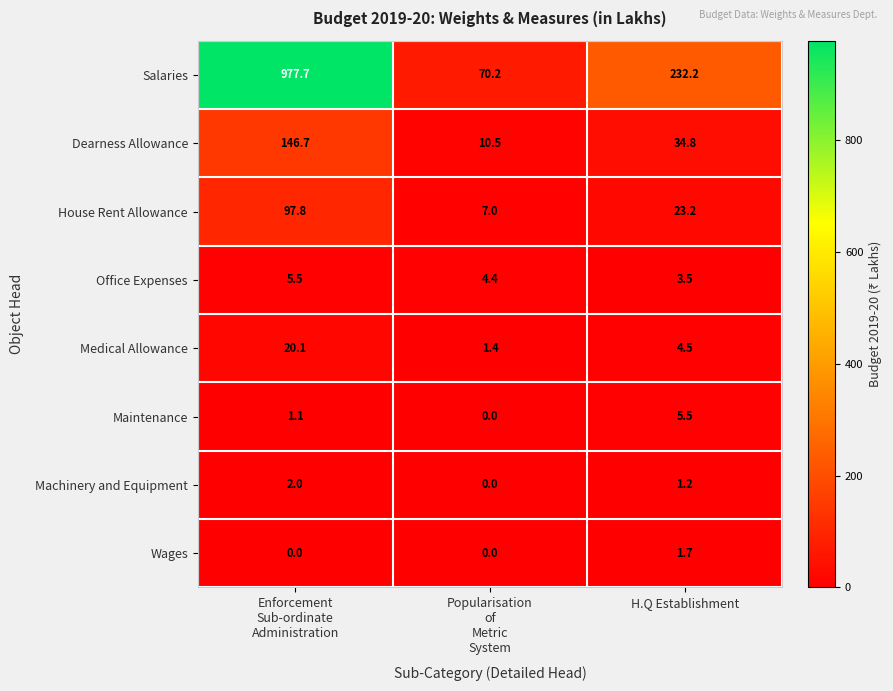

Reading left to right, list all the values displayed in this chart.

Salaries: 977.7	70.2	232.2
Dearness Allowance: 146.7	10.5	34.8
House Rent Allowance: 97.8	7.0	23.2
Office Expenses: 5.5	4.4	3.5
Medical Allowance: 20.1	1.4	4.5
Maintenance: 1.1	0.0	5.5
Machinery and Equipment: 2.0	0.0	1.2
Wages: 0.0	0.0	1.7